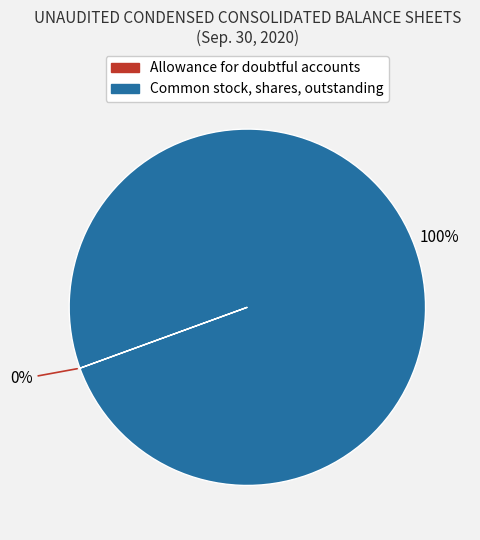

Does Common stock, shares, outstanding represent more than half of the total?

Yes